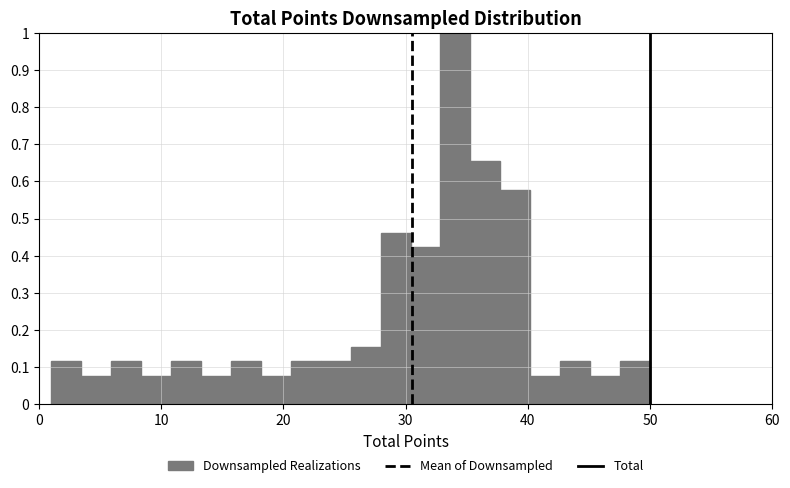

Around what value on the x-axis is the tallest bar? Give the approximate position of its centre, as read against the axis.

34